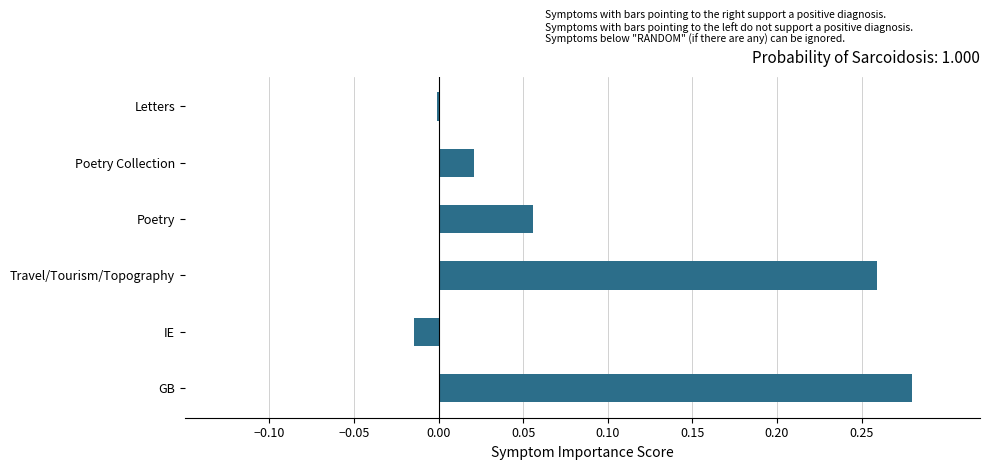

Which label corresponds to the largest value in the chart?

GB